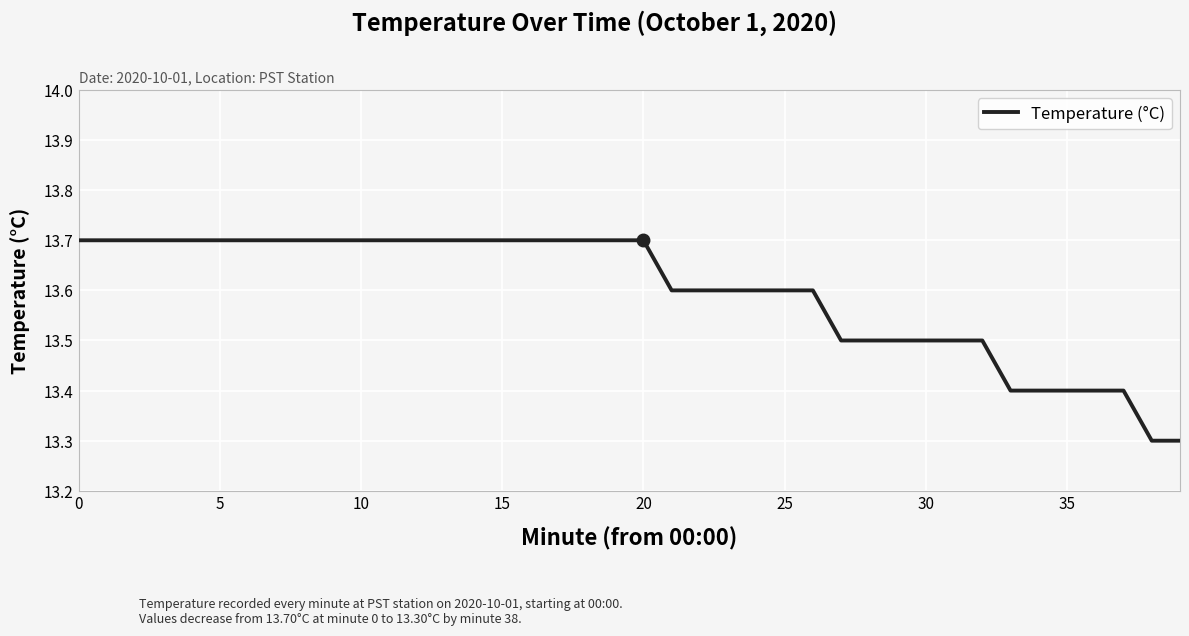

Reading right to left, what are all the values shown in this chart?

13.3	13.3	13.4	13.4	13.4	13.4	13.4	13.5	13.5	13.5	13.5	13.5	13.5	13.6	13.6	13.6	13.6	13.6	13.6	13.7	13.7	13.7	13.7	13.7	13.7	13.7	13.7	13.7	13.7	13.7	13.7	13.7	13.7	13.7	13.7	13.7	13.7	13.7	13.7	13.7